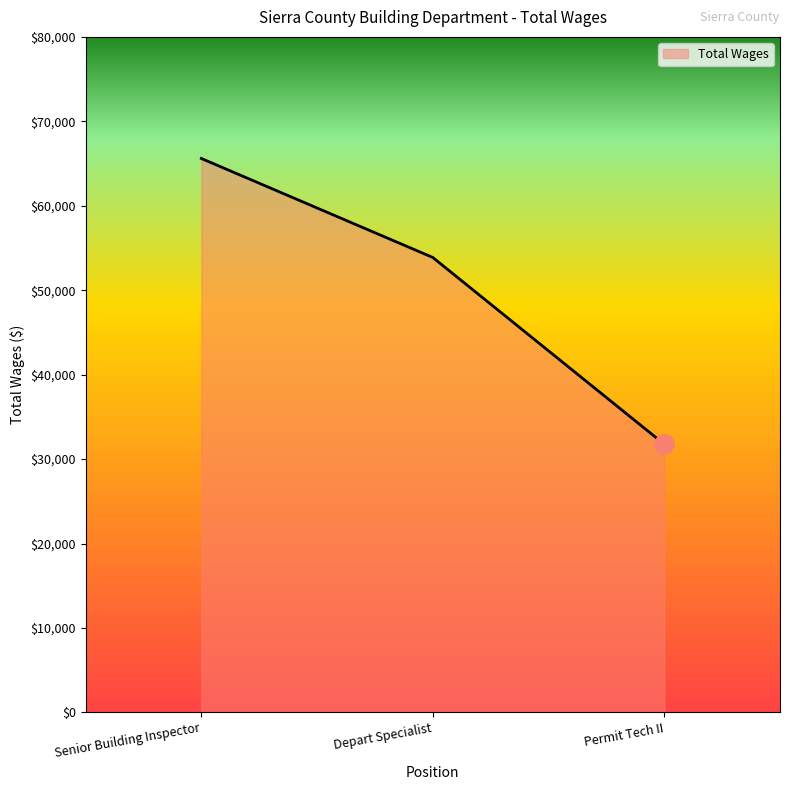

At which label does the data first exceed 53875?

Senior Building Inspector